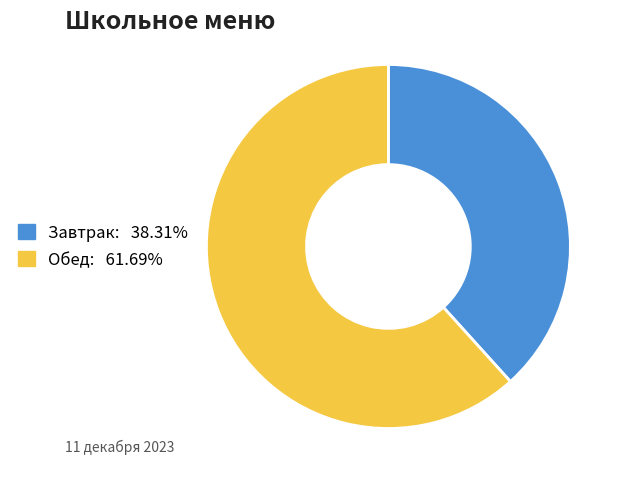

Is Завтрак: 38.31% the majority of the pie?

No